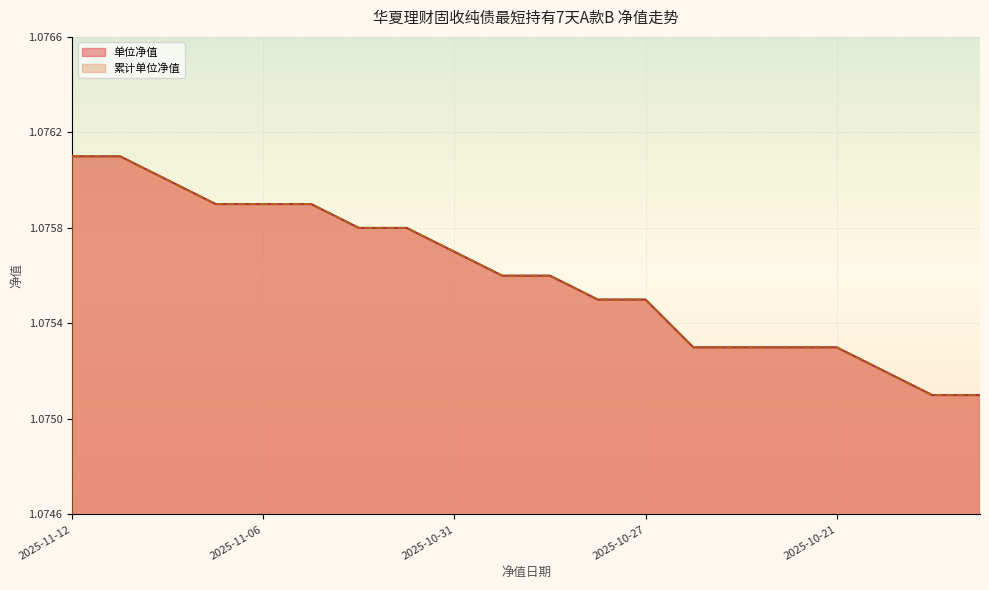

Count the number of categories in the chart.

20